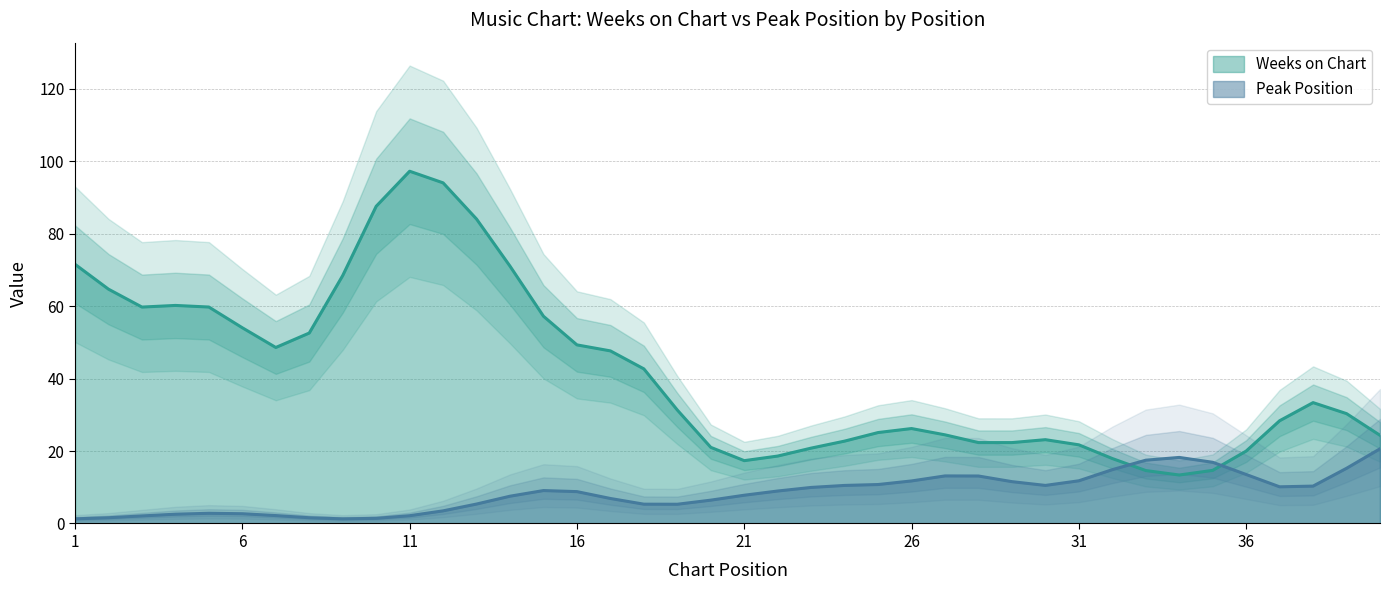

What is the lowest value of the Weeks on Chart series?

13.4